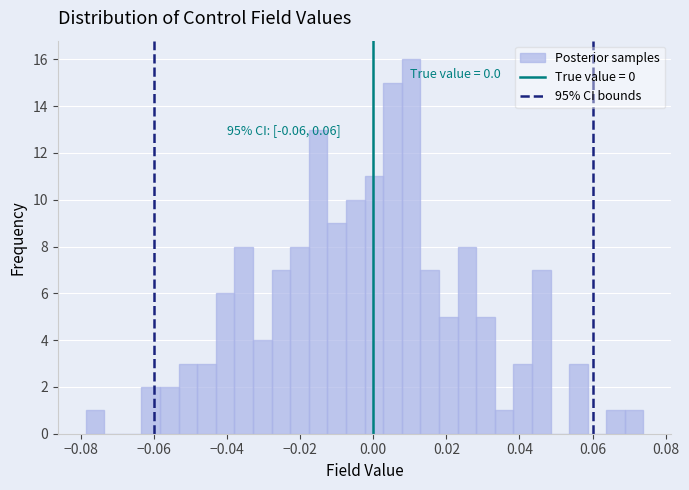

Read against the x-axis, roughly where is the centre of the tallest bar?

0.010